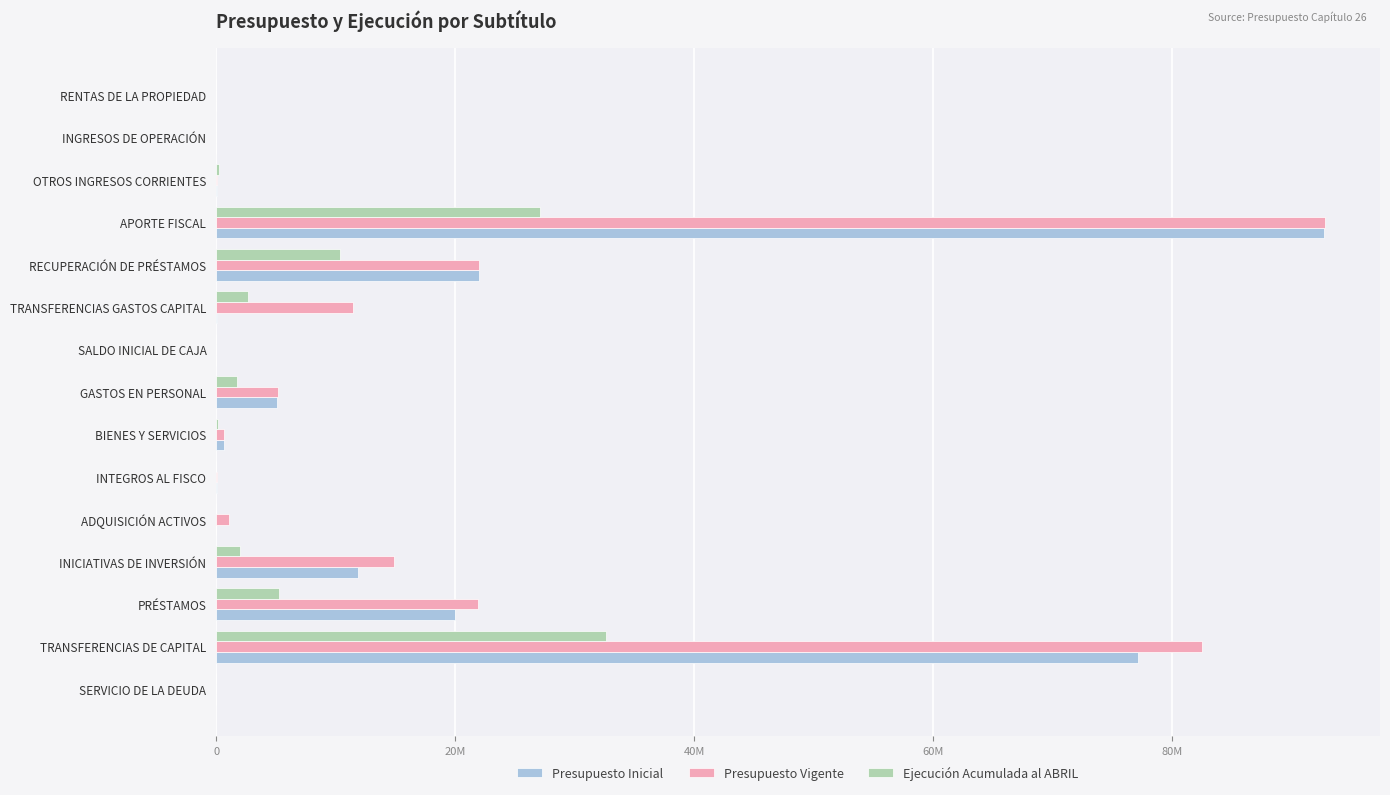

What are all the series names shown in the legend?

Presupuesto Inicial, Presupuesto Vigente, Ejecución Acumulada al ABRIL